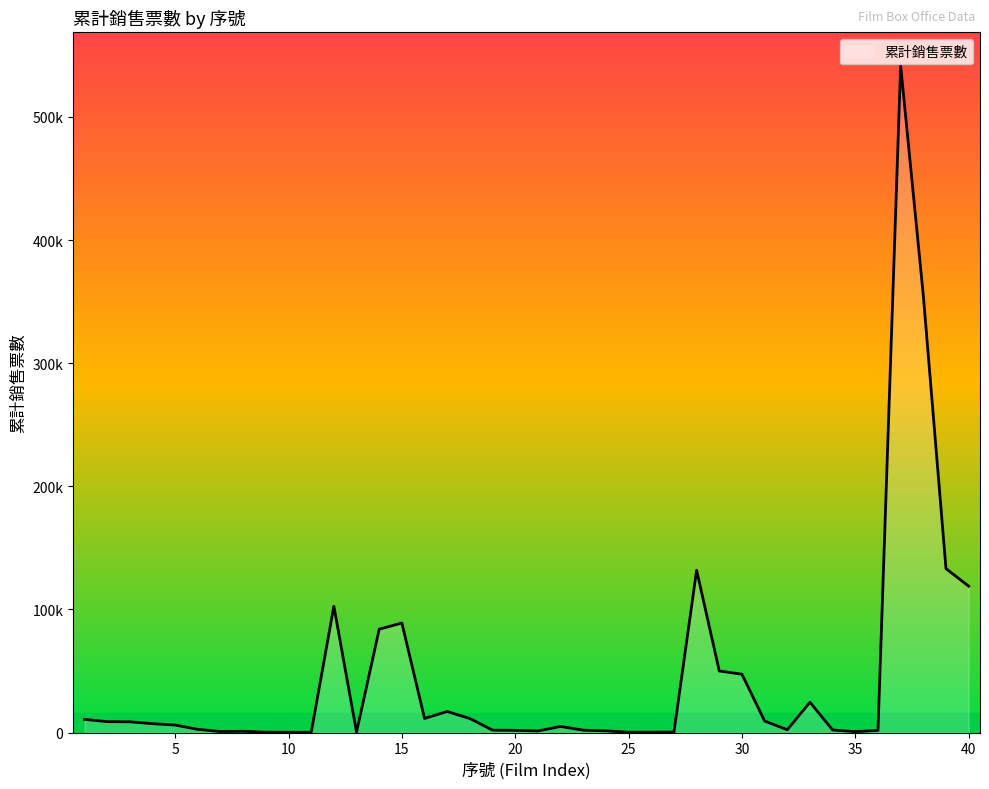

Does the chart have visible grid lines?

No